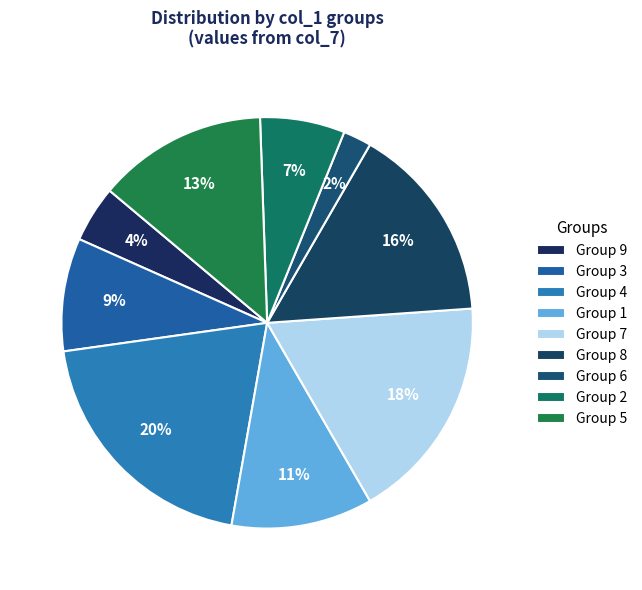

How many segments does this pie chart have?

9